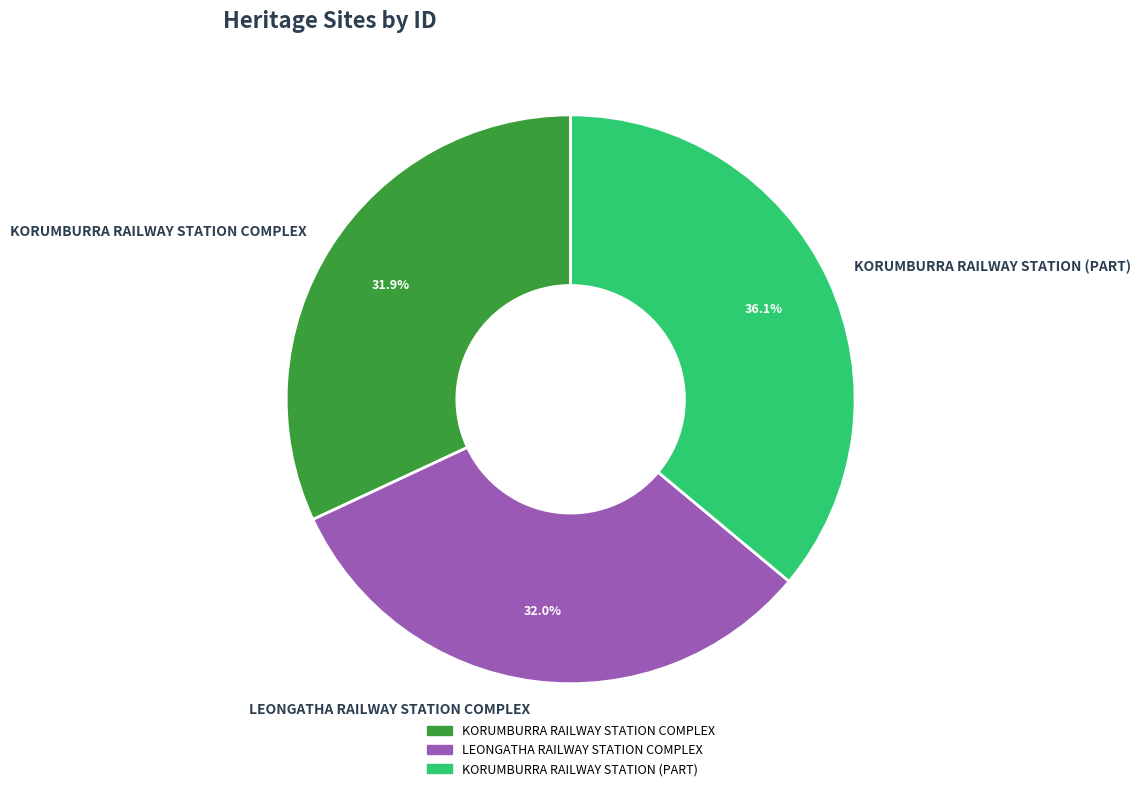

Which slice is the largest?

KORUMBURRA RAILWAY STATION (PART)